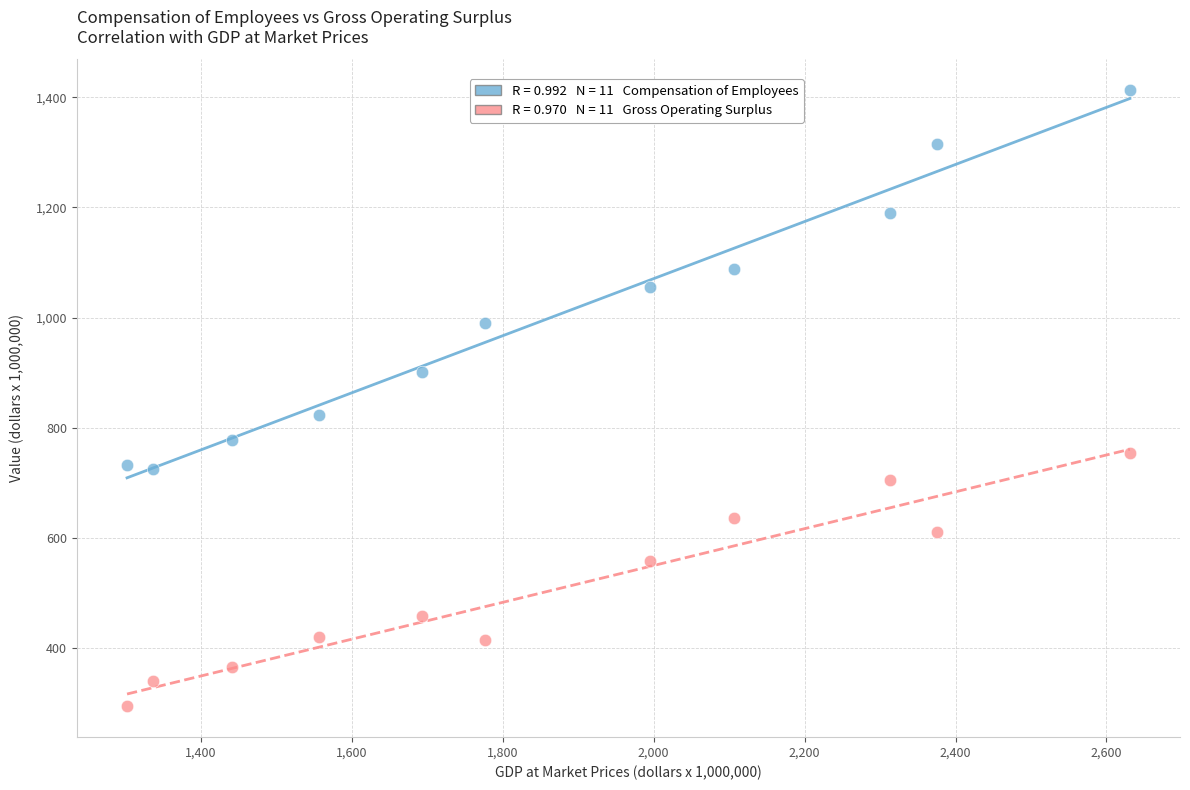

Across all data points, what is the range of X values (max minus min)?

1329